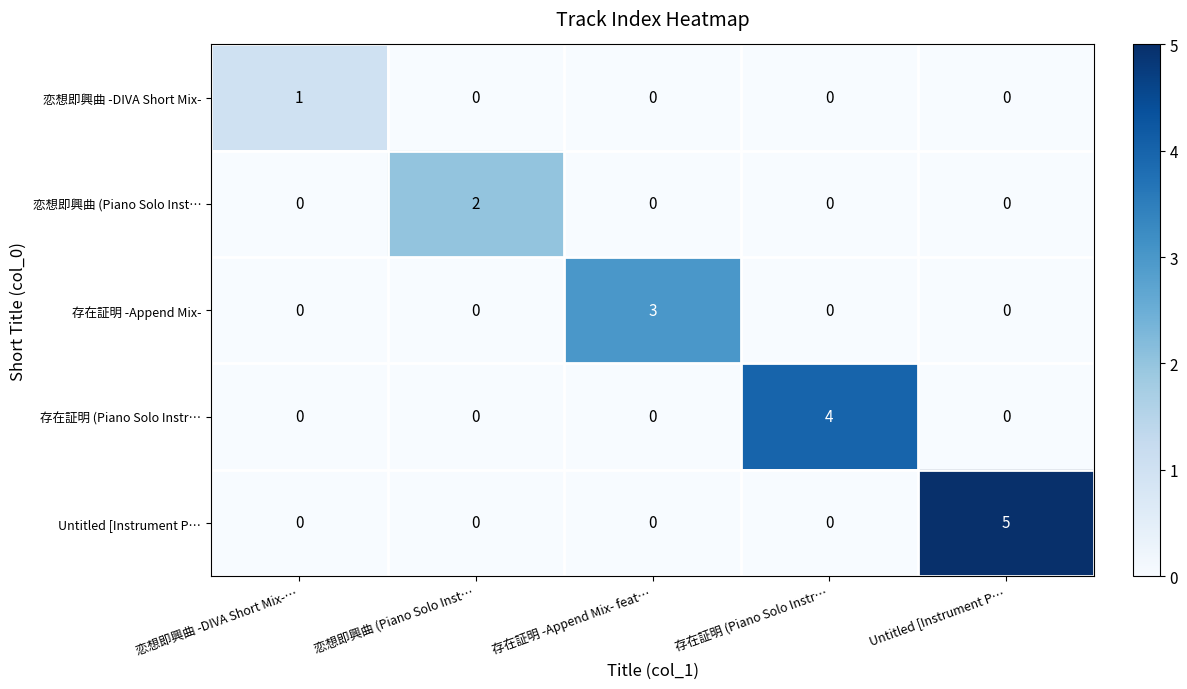

Reading left to right, what are all the values shown in this chart?

恋想即興曲 -DIVA Short Mix-: 1	0	0	0	0
恋想即興曲 (Piano Solo Inst…: 0	2	0	0	0
存在証明 -Append Mix-: 0	0	3	0	0
存在証明 (Piano Solo Instr…: 0	0	0	4	0
Untitled [Instrument P…: 0	0	0	0	5